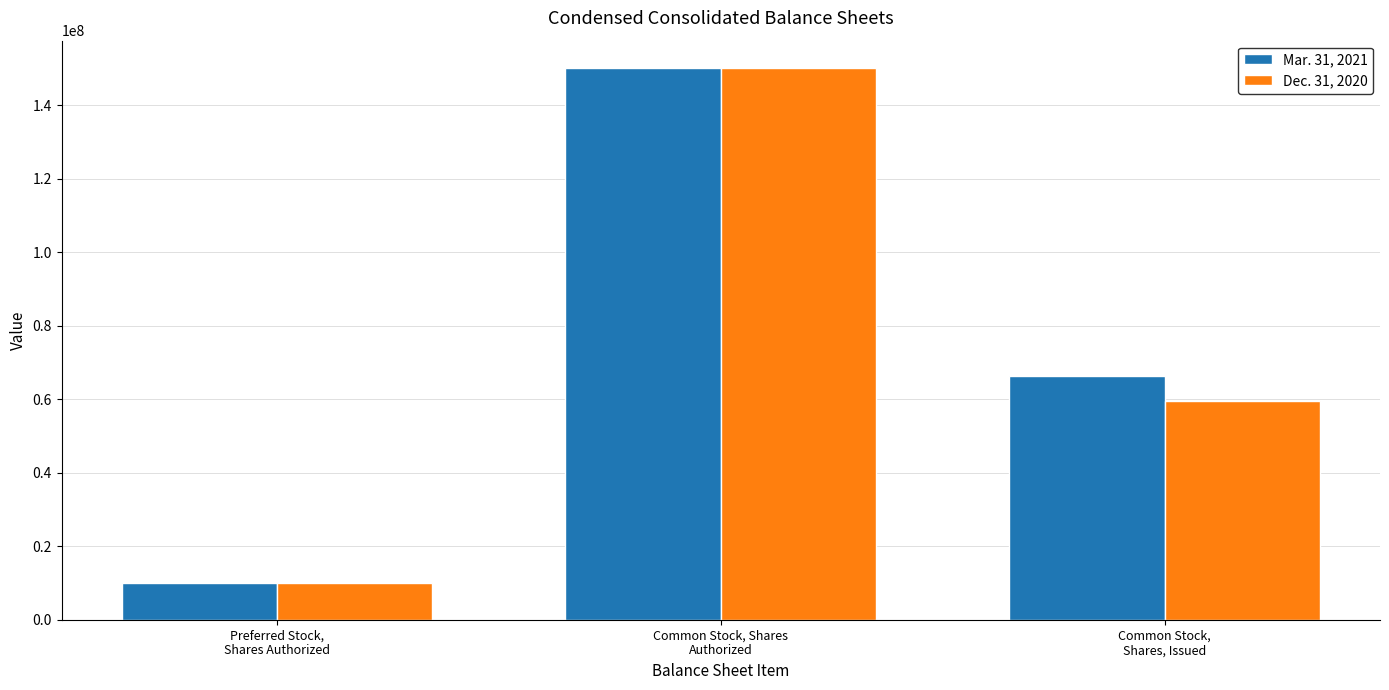

What are all the series names shown in the legend?

Mar. 31, 2021, Dec. 31, 2020